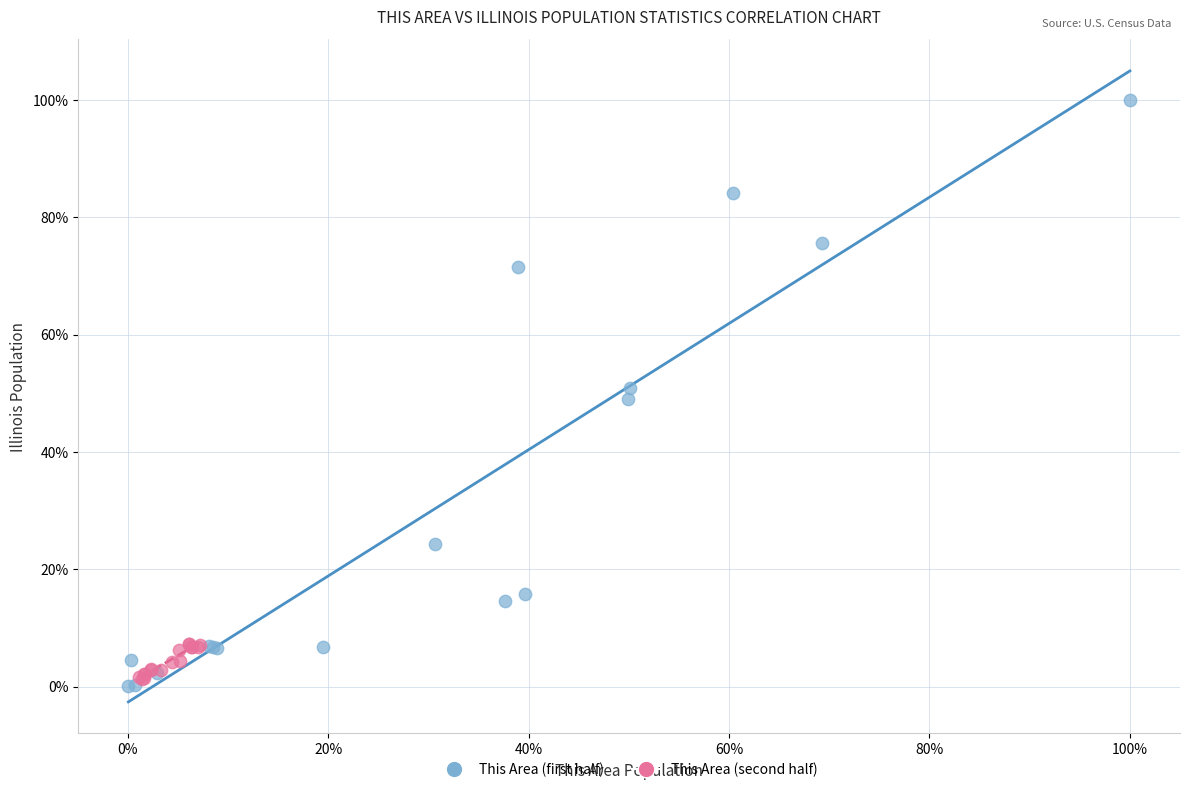

What are all the series names shown in the legend?

This Area (first half), This Area (second half)